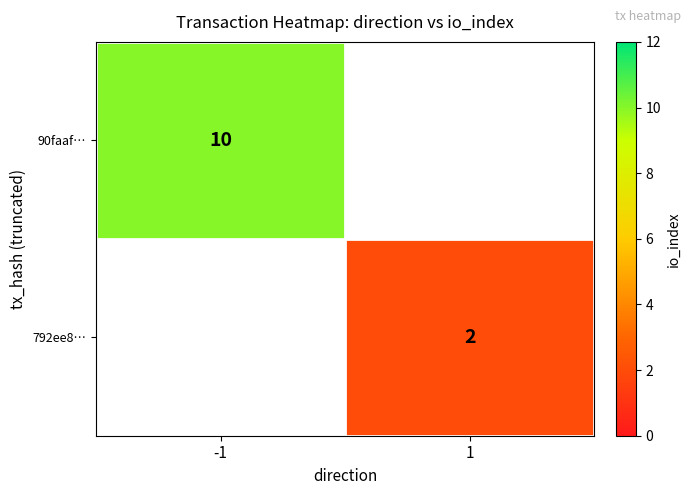

Is the value of 792ee8… at 1 greater than the value of 90faaf… at -1?

No